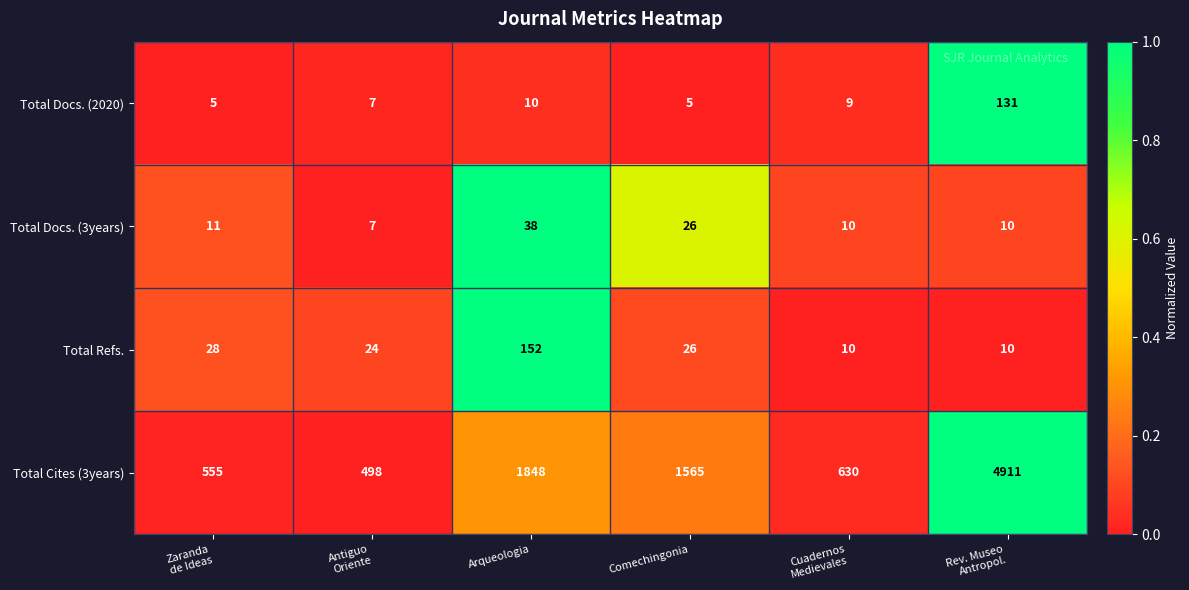

Rank the series by their maximum value, from lowest to highest.

Total Docs. (3years), Total Docs. (2020), Total Refs., Total Cites (3years)